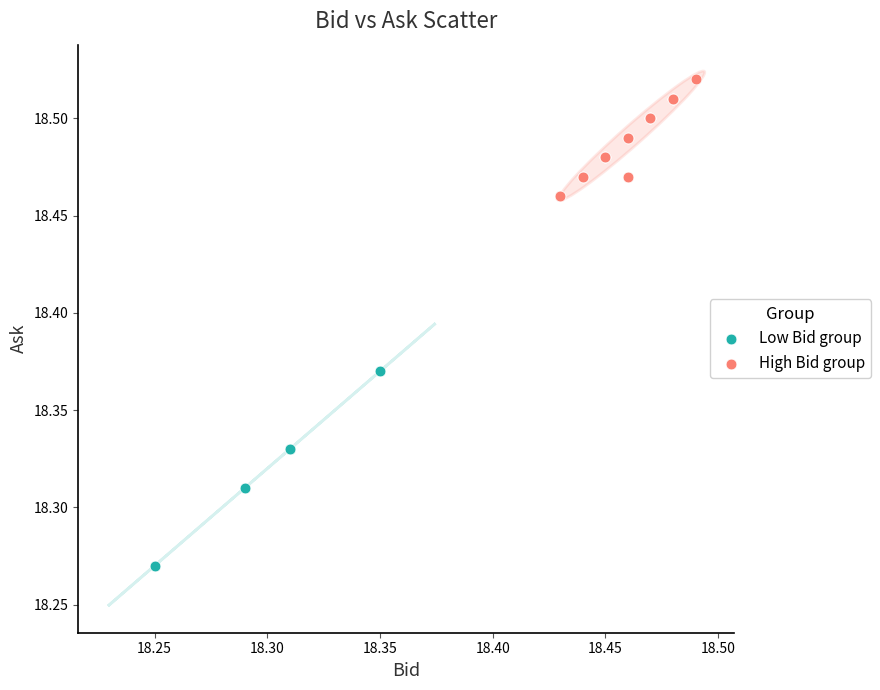

Which series reaches the maximum Y coordinate?

High Bid group